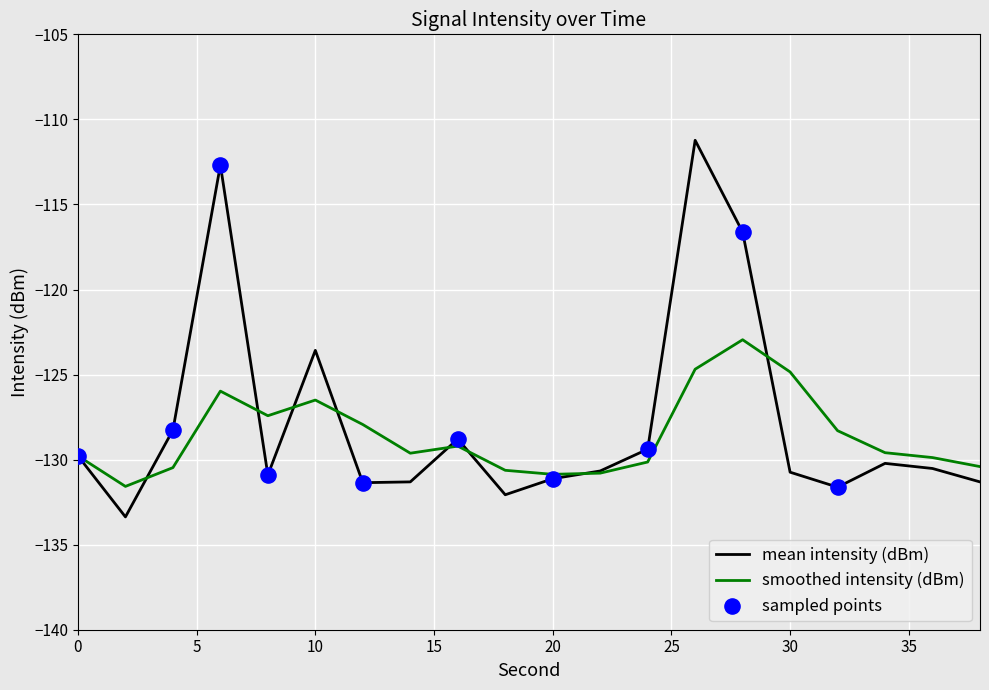

Is the value of smoothed intensity (dBm) at 32 greater than the value of mean intensity (dBm) at 22?

Yes